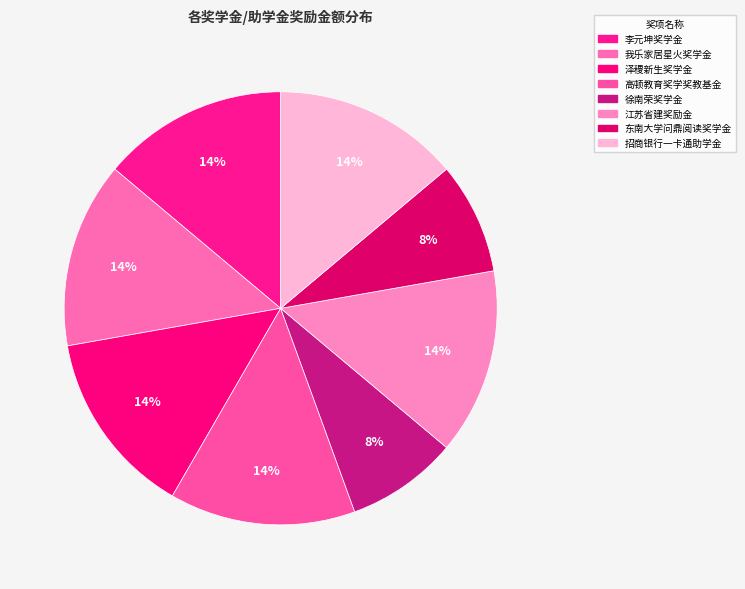

Does any single category account for the majority?

No